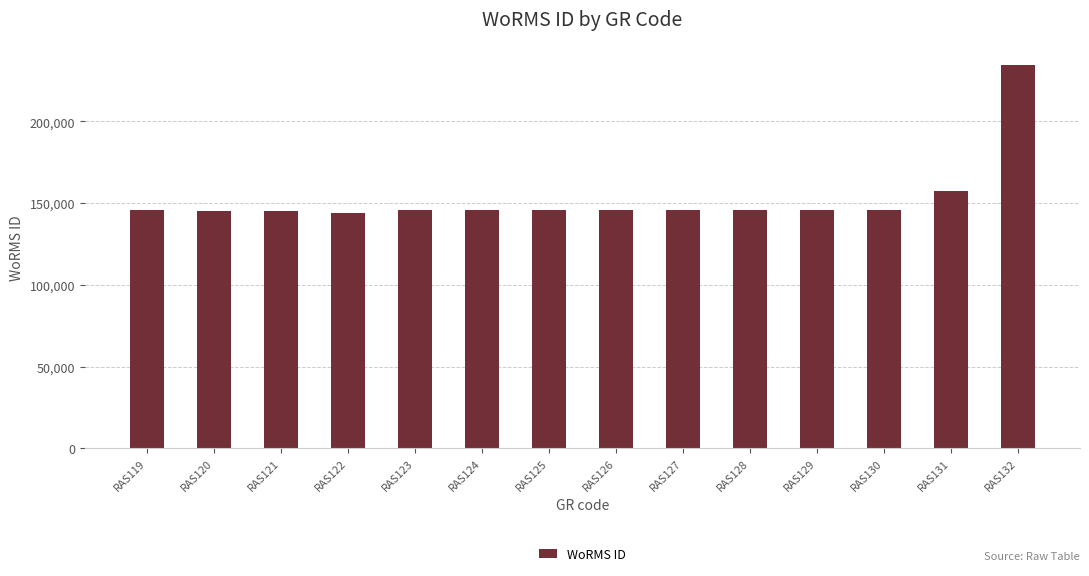

What is the greatest value displayed?

234483